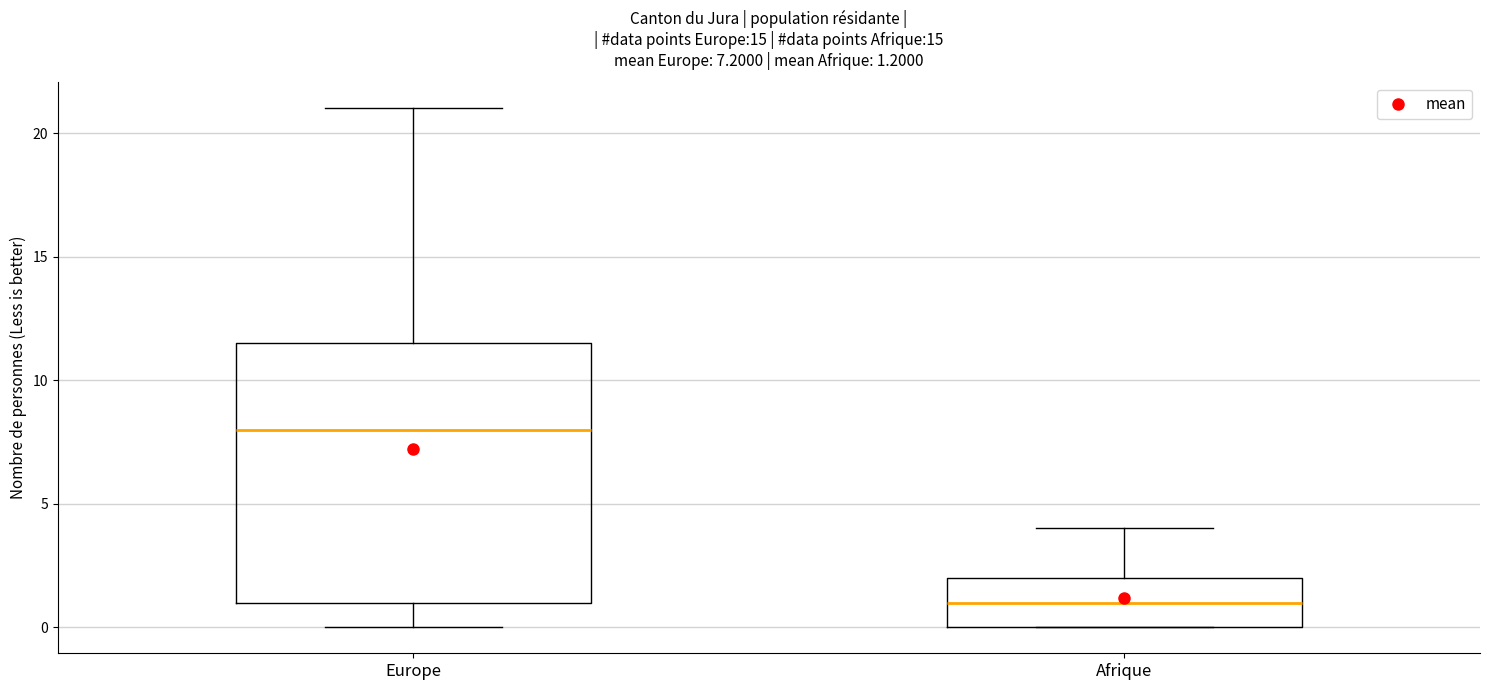

Which box is the tallest, from its lower edge to its upper edge?

Europe